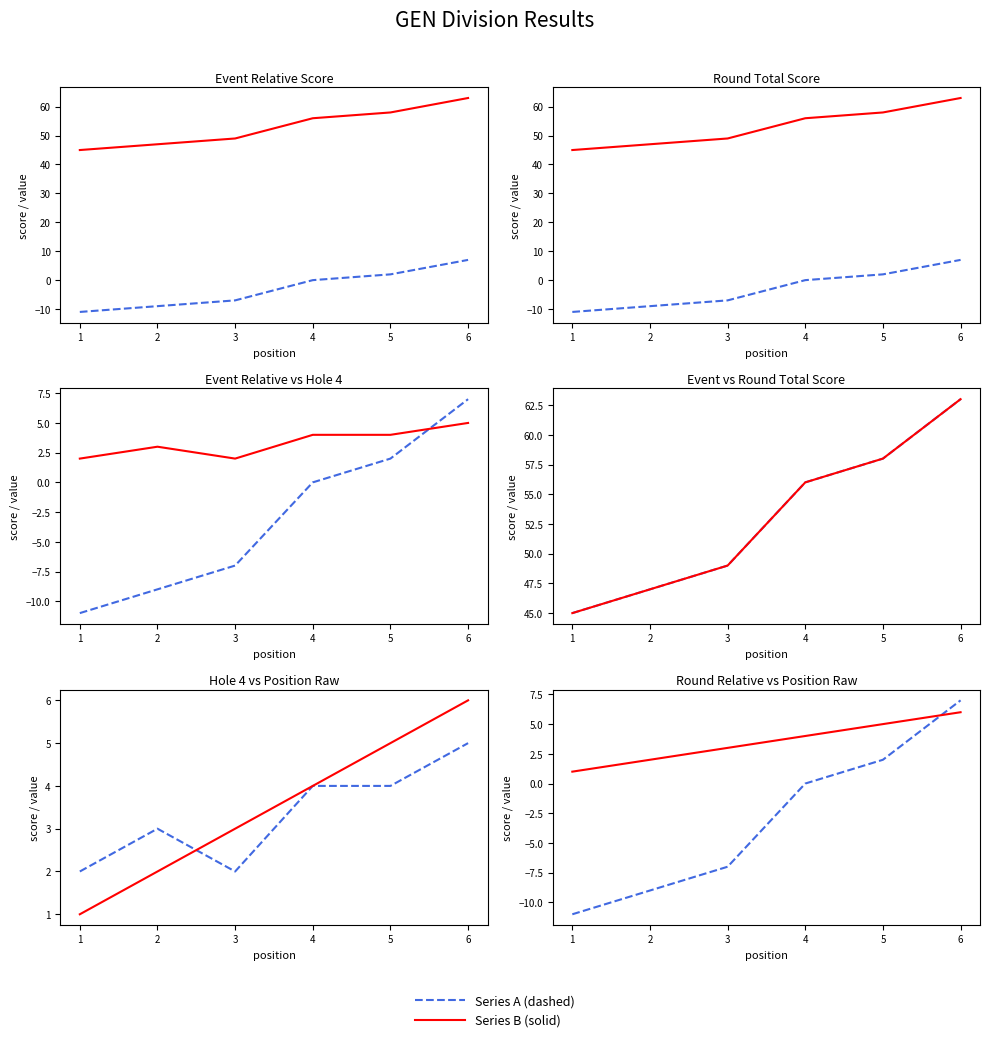

True or false: event total score and hole 4 cross at least once.

False